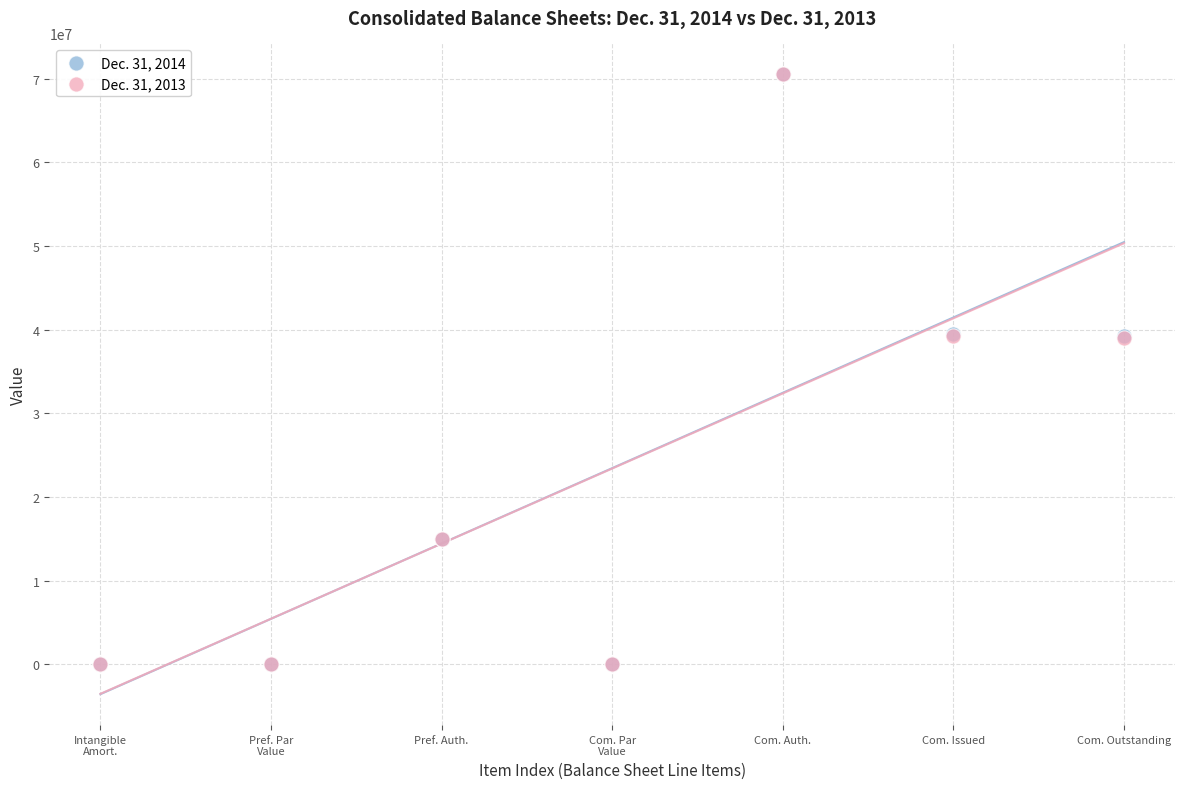

What are all the series names shown in the legend?

Dec. 31, 2014, Dec. 31, 2013